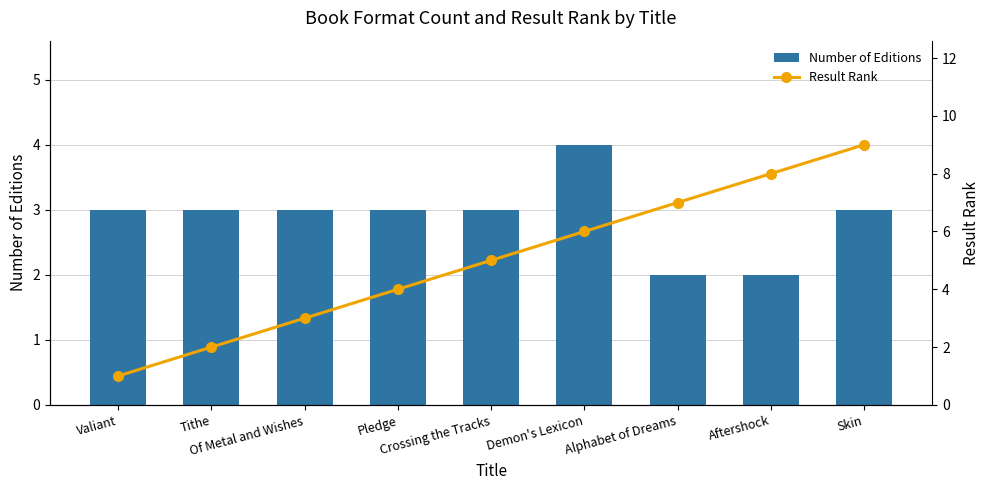

What is the sum of the Result Rank values at Crossing the Tracks and Demon's Lexicon?

11